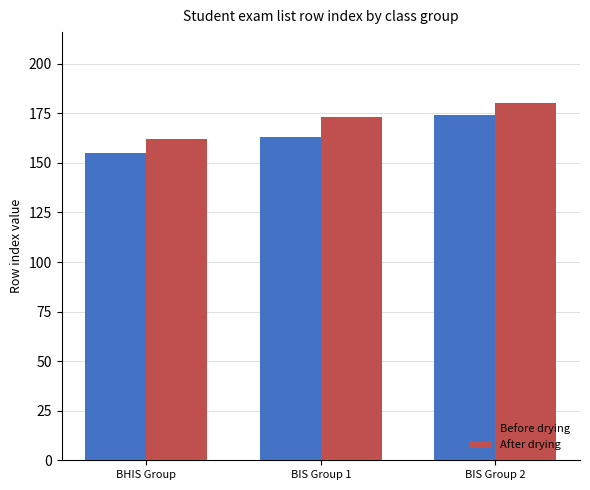

What are all the series names shown in the legend?

Before drying, After drying